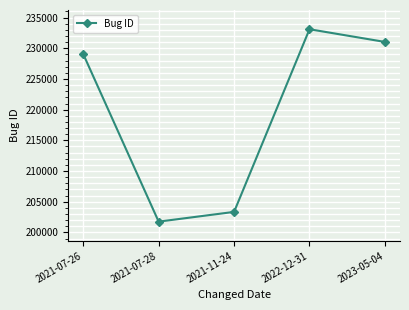

Rank the categories by value from highest to lowest.

2022-12-31, 2023-05-04, 2021-07-26, 2021-11-24, 2021-07-28